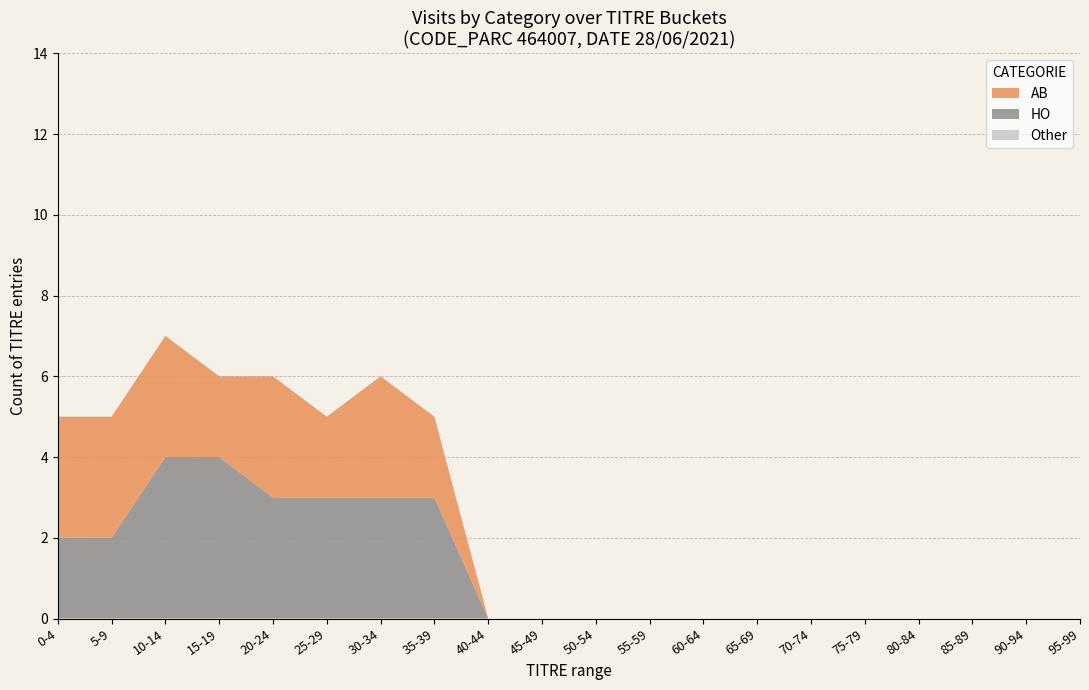

What is the total value across all series at 5-9?

5